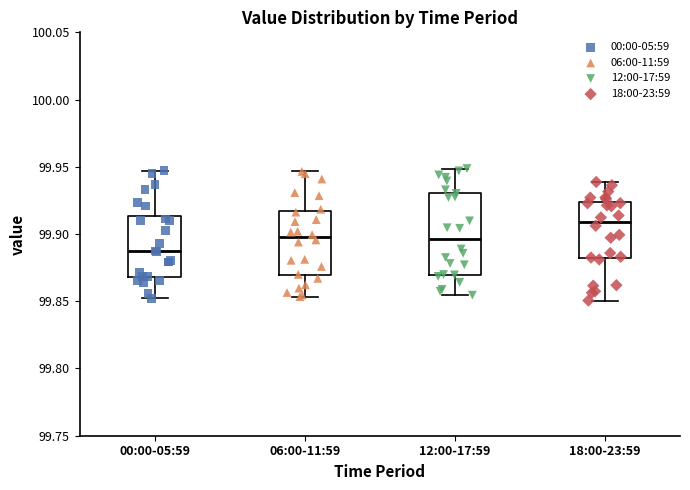

Comparing the boxes themselves (not the whiskers), which one is the tallest?

12:00-17:59